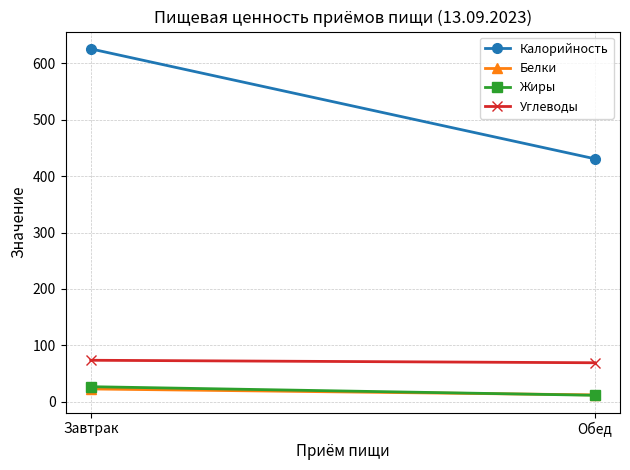

Which series has the largest total across all categories?

Калорийность